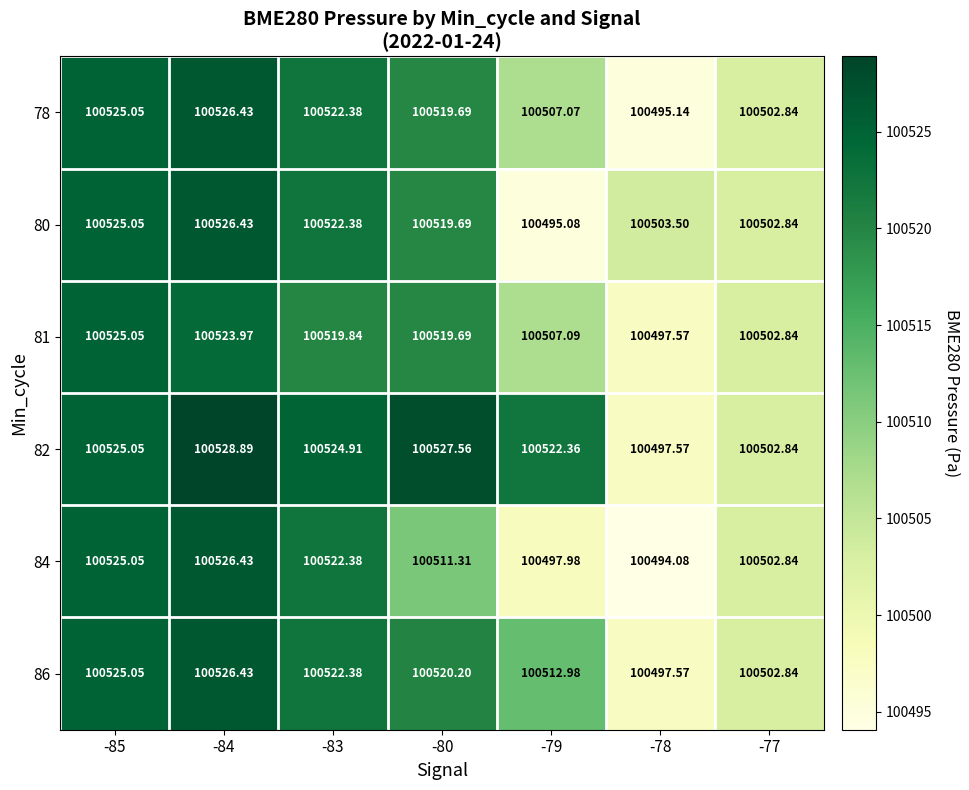

Is the value of 82 at -84 greater than the value of 81 at -78?

Yes